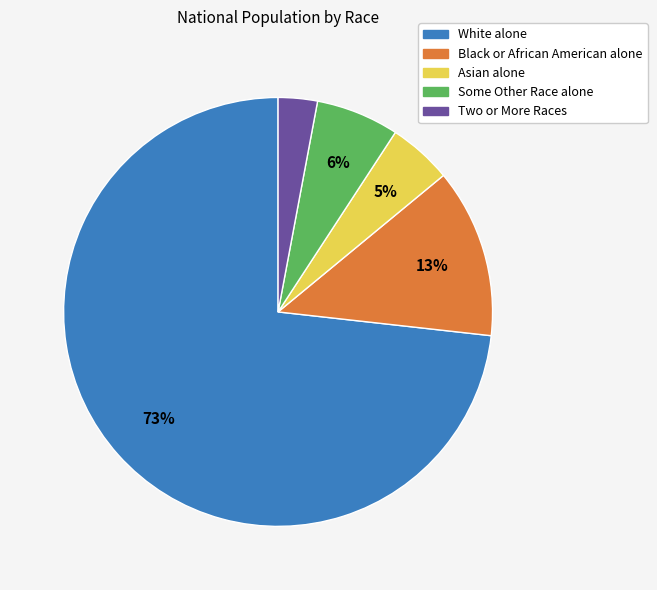

Does any single category account for the majority?

Yes